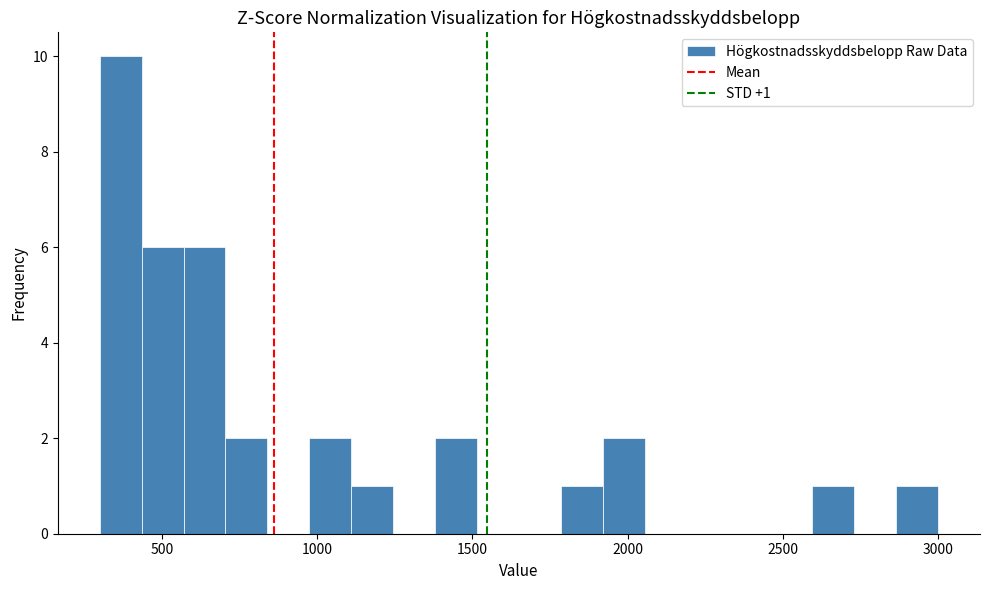

Around what value on the x-axis is the tallest bar? Give the approximate position of its centre, as read against the axis.

350